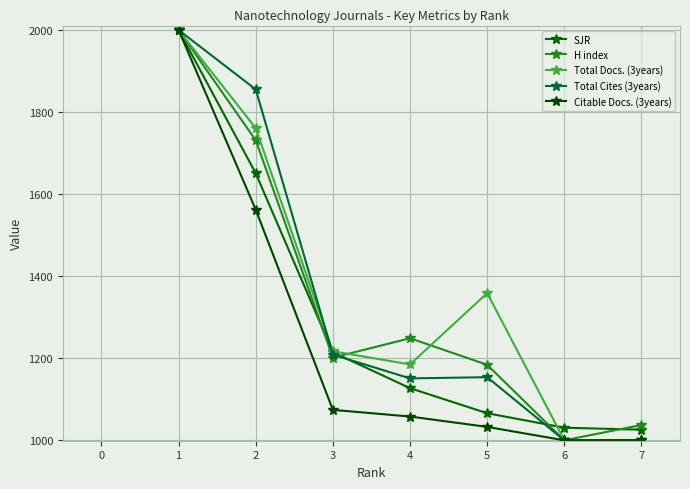

After their last crossing, which series has the higher values: SJR or H index?

H index